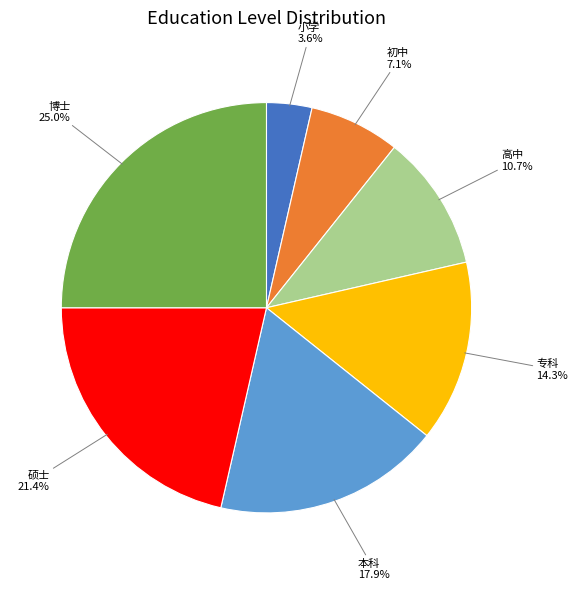

How many segments does this pie chart have?

7